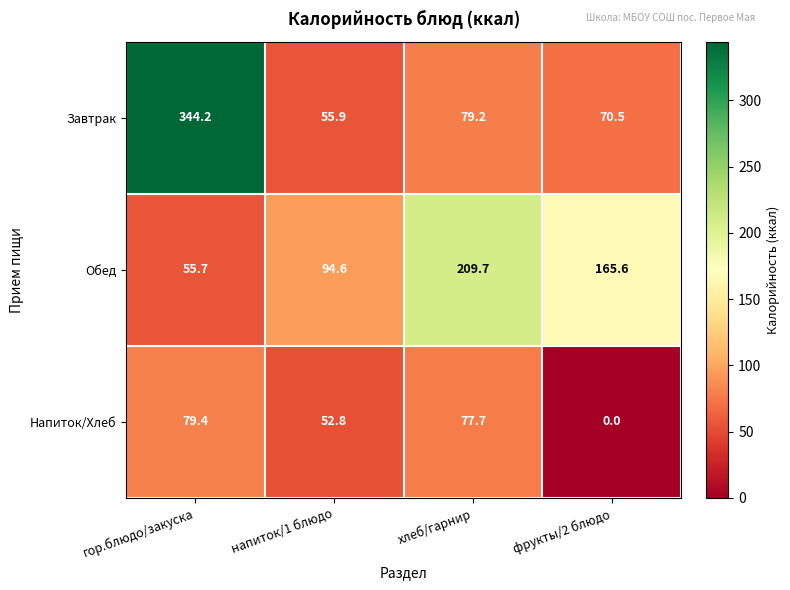

Read the Завтрак value at хлеб/гарнир.

79.2